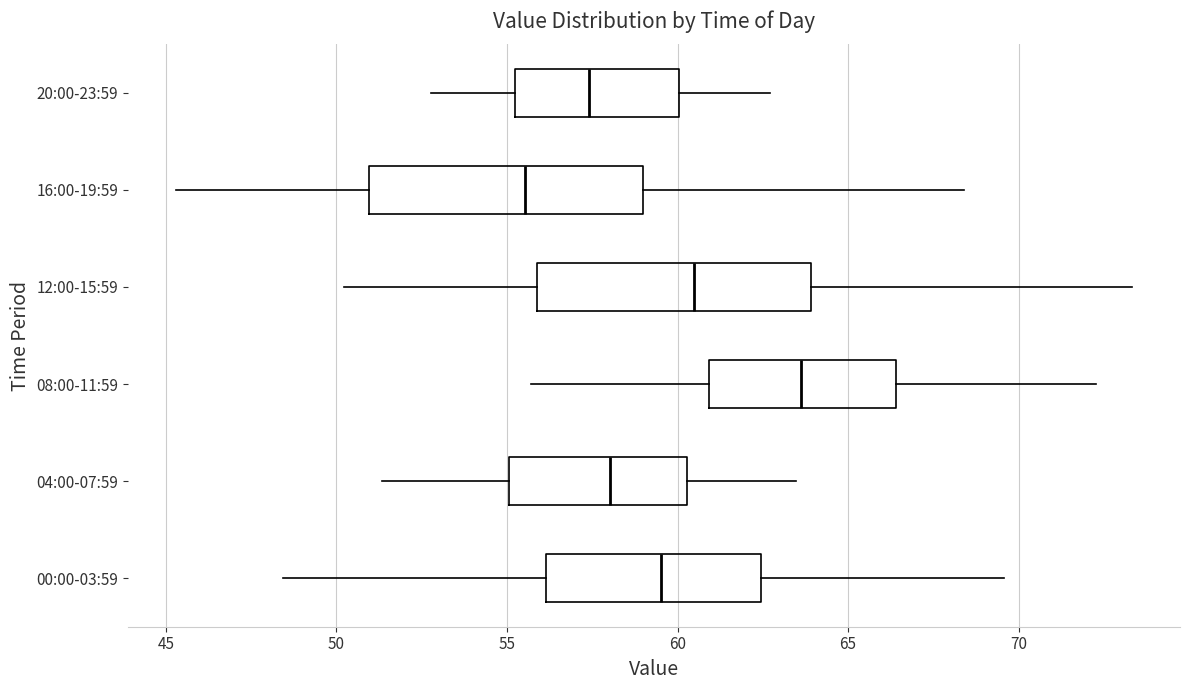

Reading bottom to top, read every box against the x-axis: the position of its median line, the range the box covers, and the ends of its whiskers. The values are not printed on the chart, so give them approximately, as read against the axis.

00:00-03:59: median 59.5, box 56.0 to 62.5, whiskers 48.5 to 69.5
04:00-07:59: median 58.0, box 55.0 to 60.5, whiskers 51.5 to 63.5
08:00-11:59: median 63.5, box 61.0 to 66.5, whiskers 55.5 to 72.5
12:00-15:59: median 60.5, box 56.0 to 64.0, whiskers 50.0 to 73.5
16:00-19:59: median 55.5, box 51.0 to 59.0, whiskers 45.5 to 68.5
20:00-23:59: median 57.5, box 55.0 to 60.0, whiskers 53.0 to 62.5